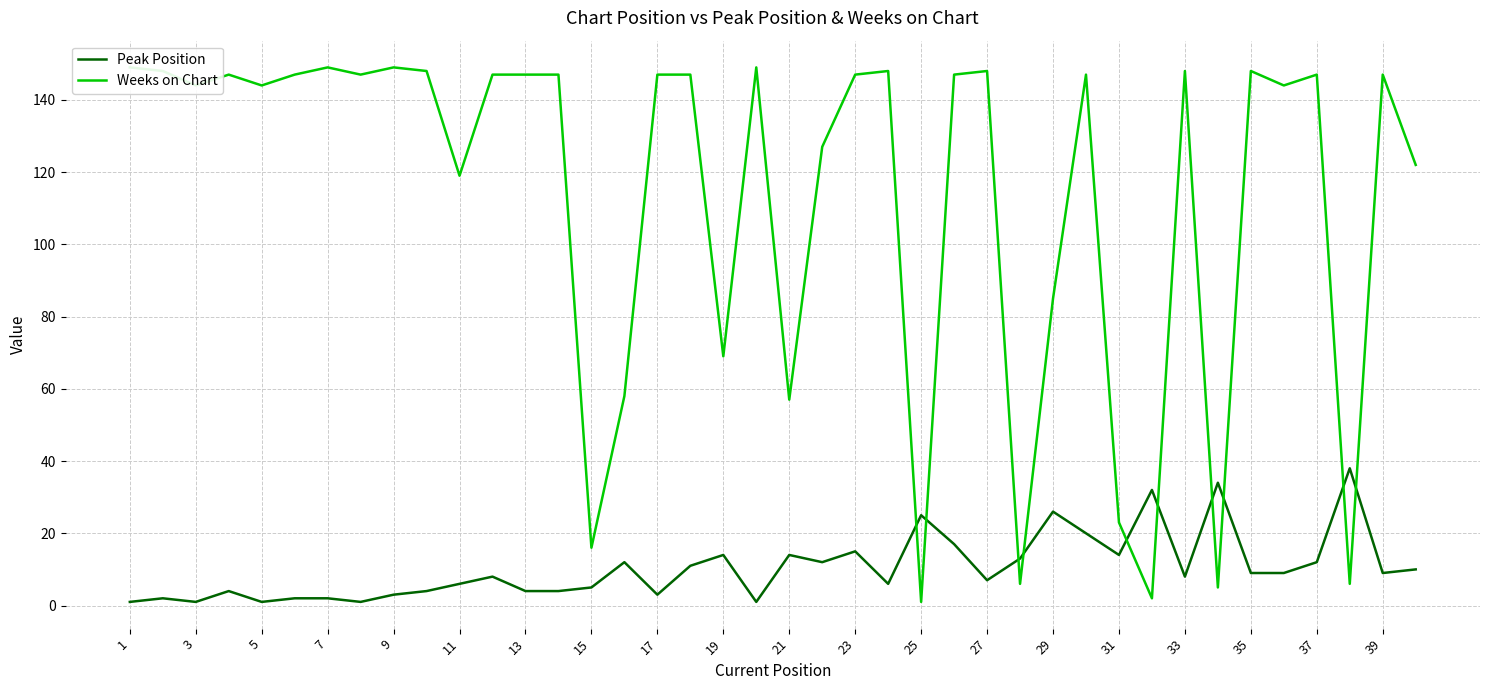

What is the highest value of the Peak Position series?

38